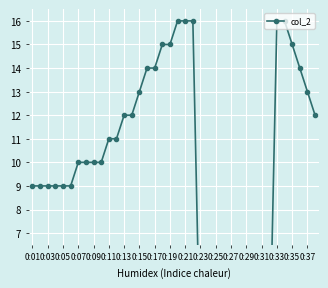

What is the difference between the values at 0:31 and 33?

2